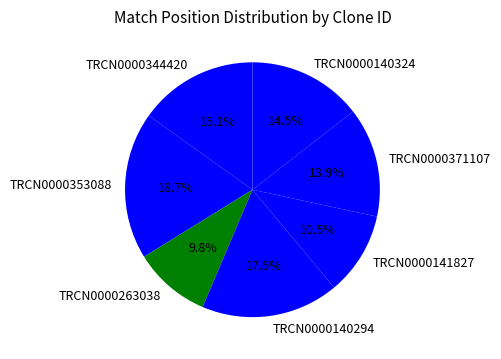

Is it true that TRCN0000371107 is 25% of the pie?

False